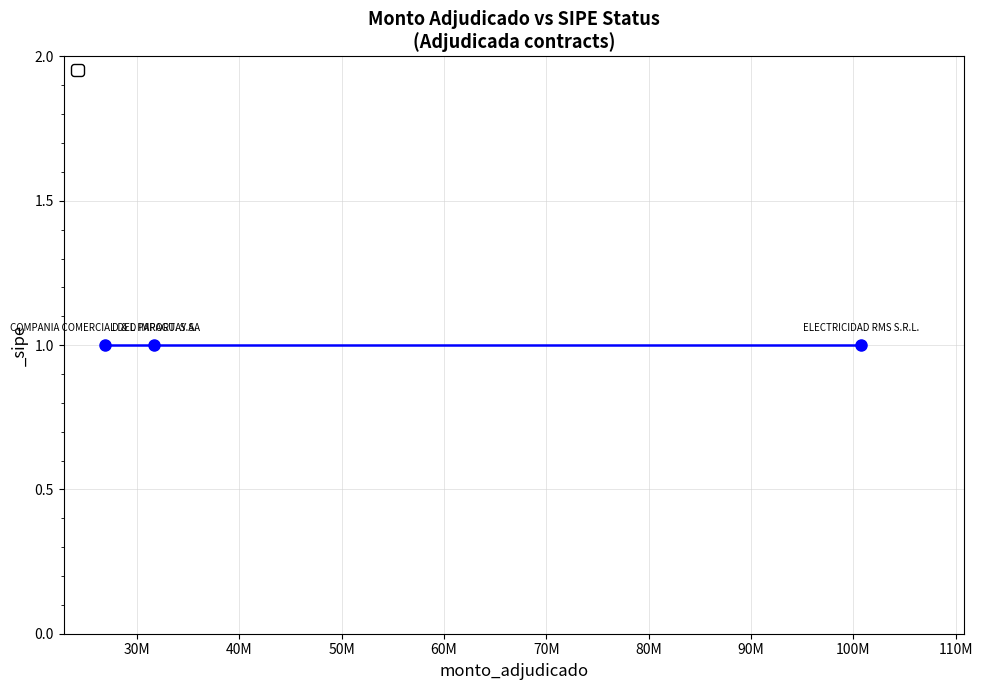

Rank the categories by _sipe value from highest to lowest.

COMPANIA COMERCIAL DEL PARAGUAY SA, D & D IMPORT. S.A., ELECTRICIDAD RMS S.R.L.